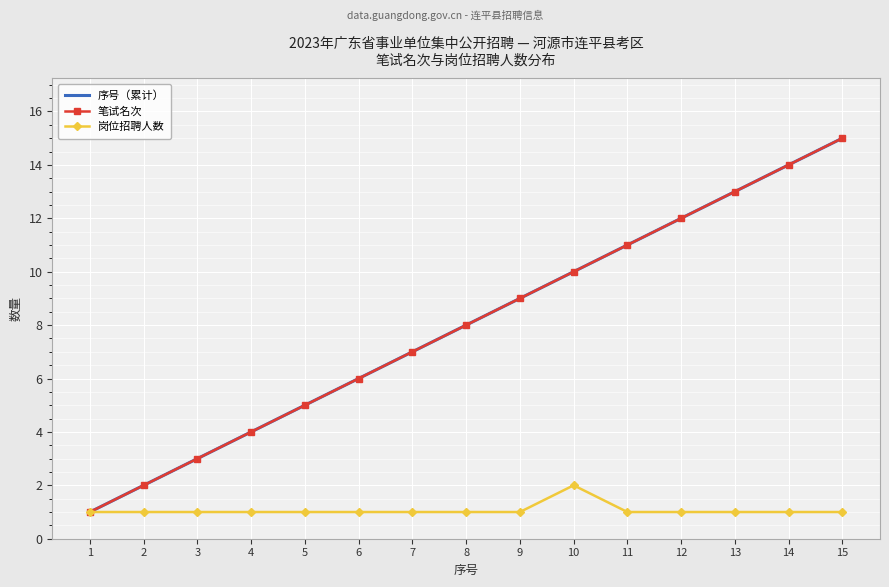

How many interior local peaks does the 岗位招聘人数 series have?

1